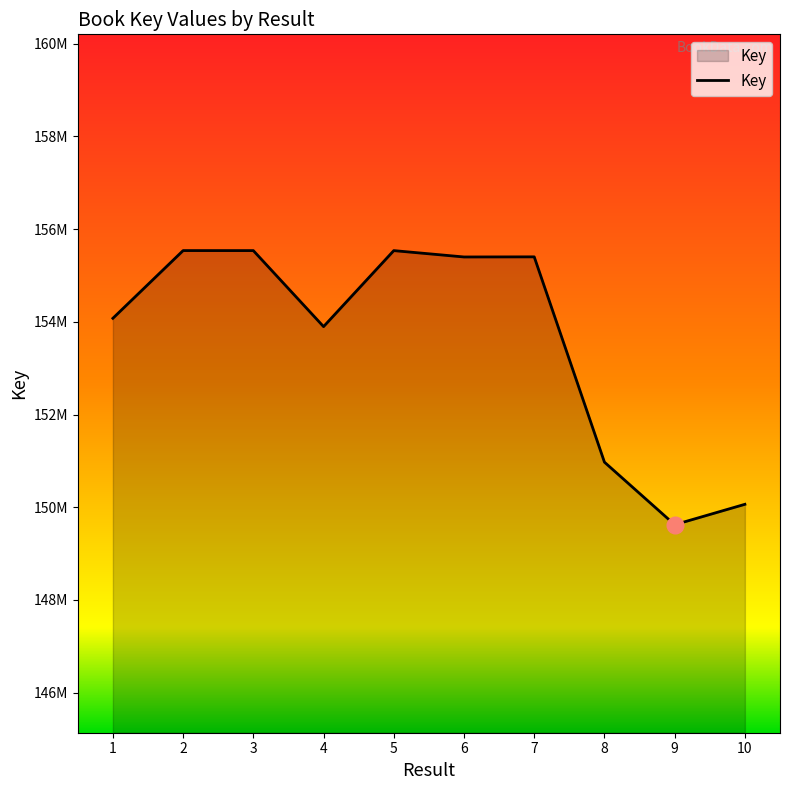

What value does the data have at 4?

153897202